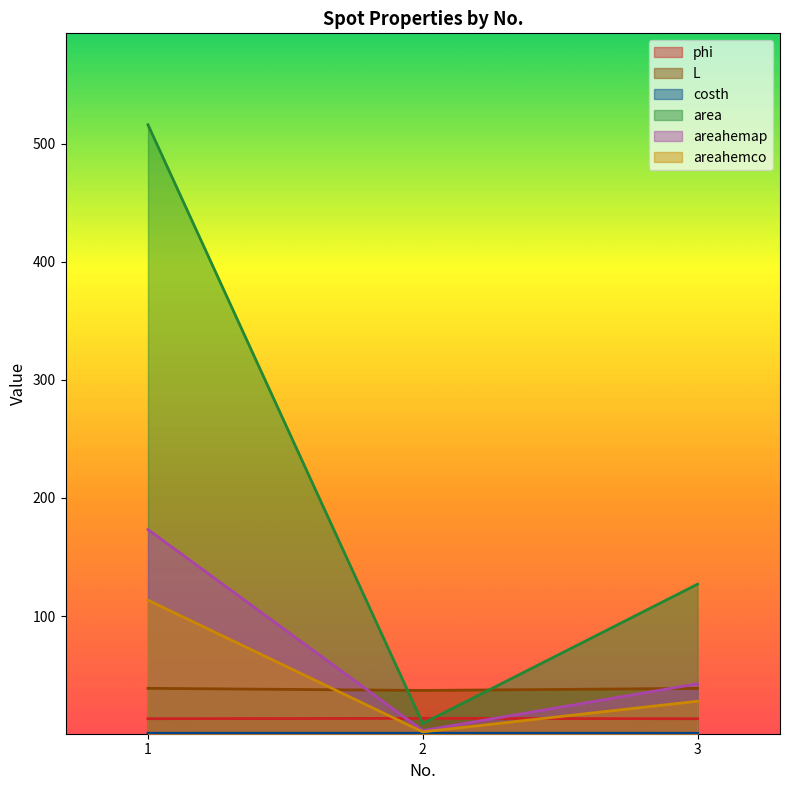

Which category has the lowest value in the L series?

2